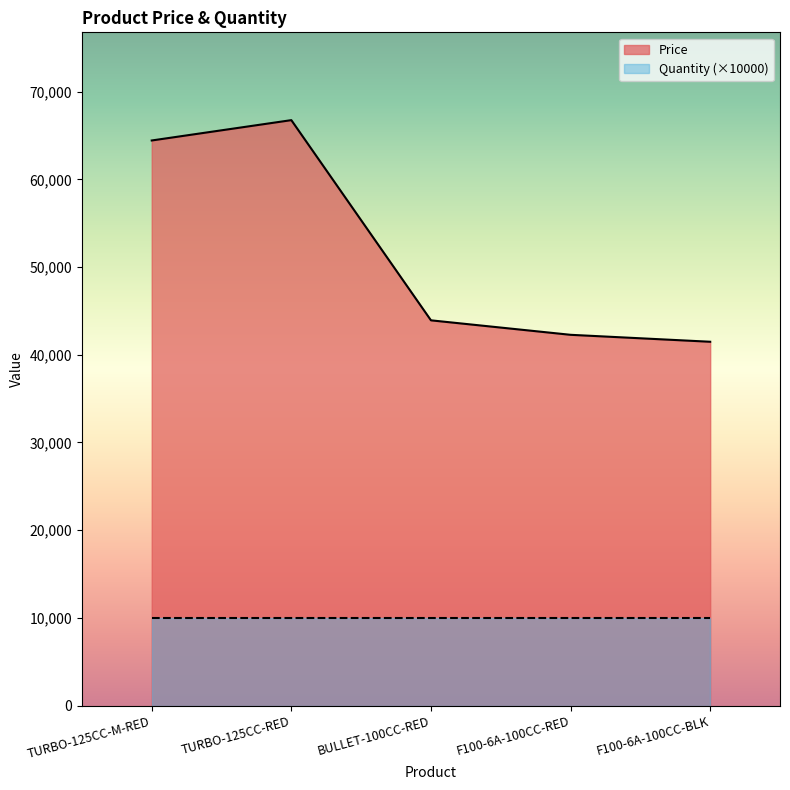

What is the greatest value displayed?

66758.3